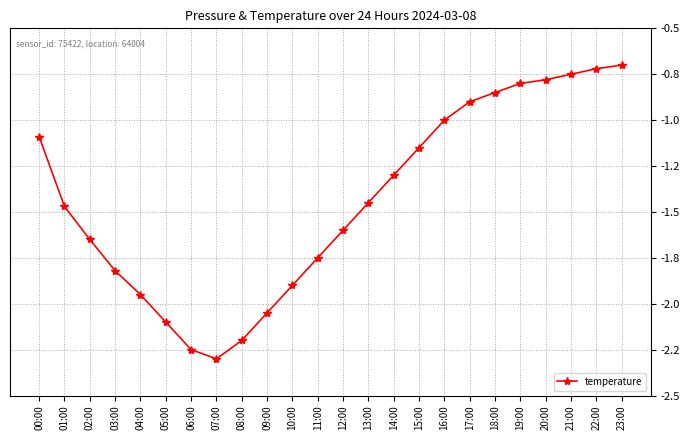

What is the average value?

-1.4